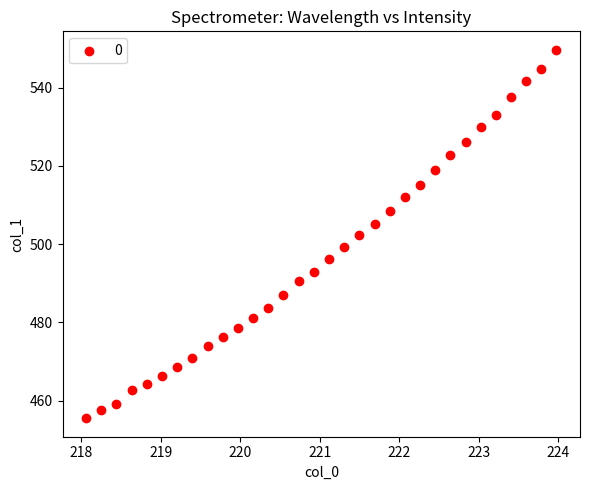

What is the range of X values (max minus min)?

5.9